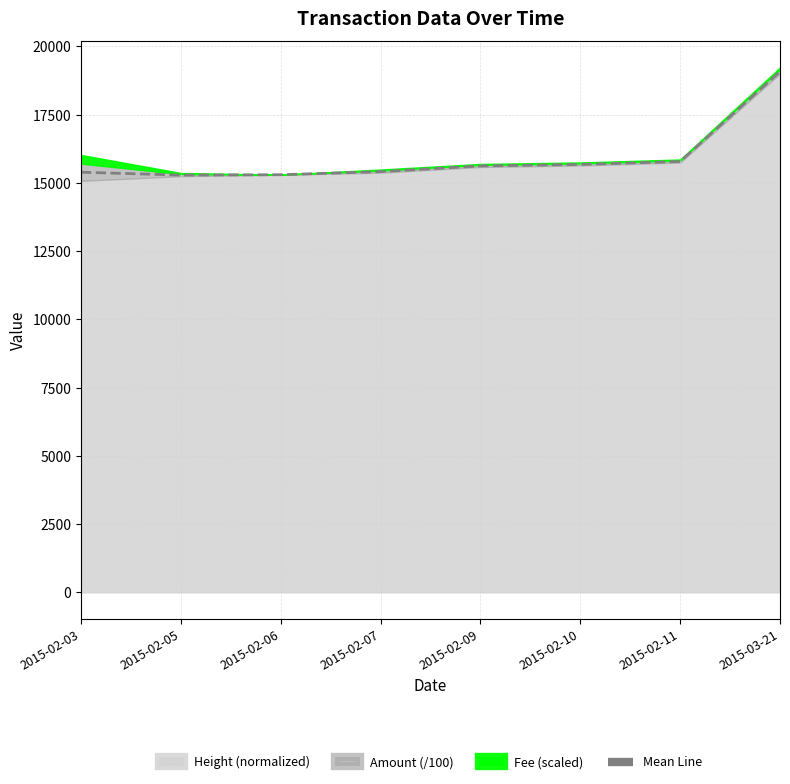

Rank the categories by value from highest to lowest.

2015-03-21, 2015-02-11, 2015-02-10, 2015-02-09, 2015-02-07, 2015-02-03, 2015-02-06, 2015-02-05